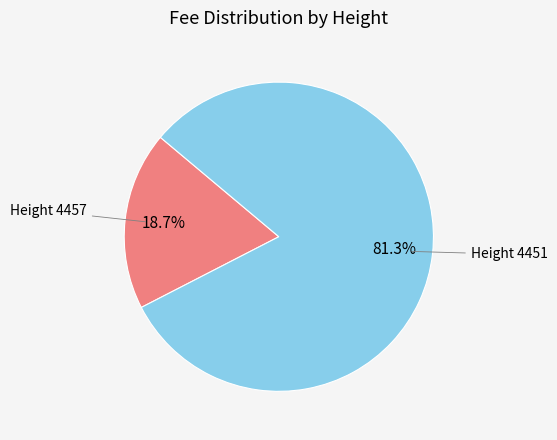

What portion of the pie excludes Height 4457?

81.3%